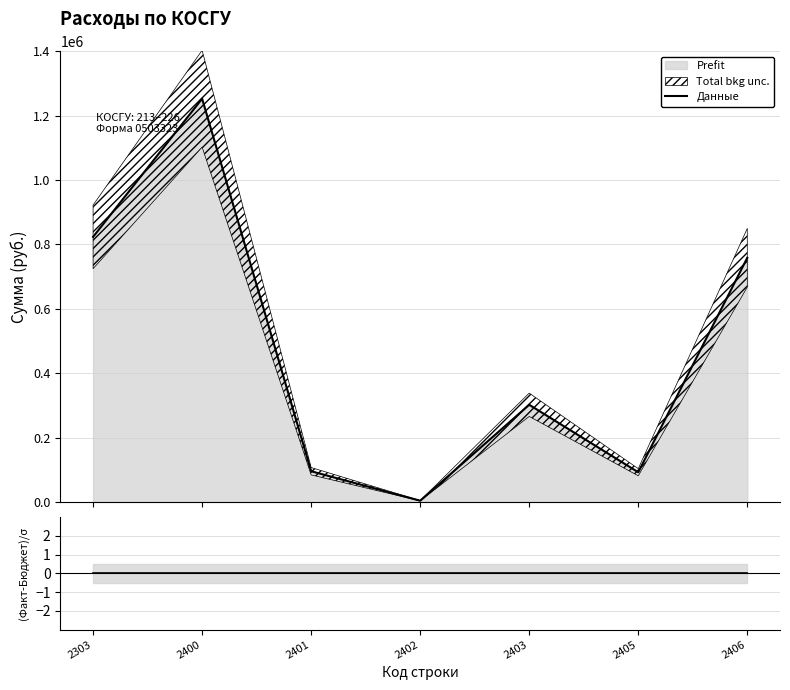

What is the approximate value of Данные at 2402?

4000.0